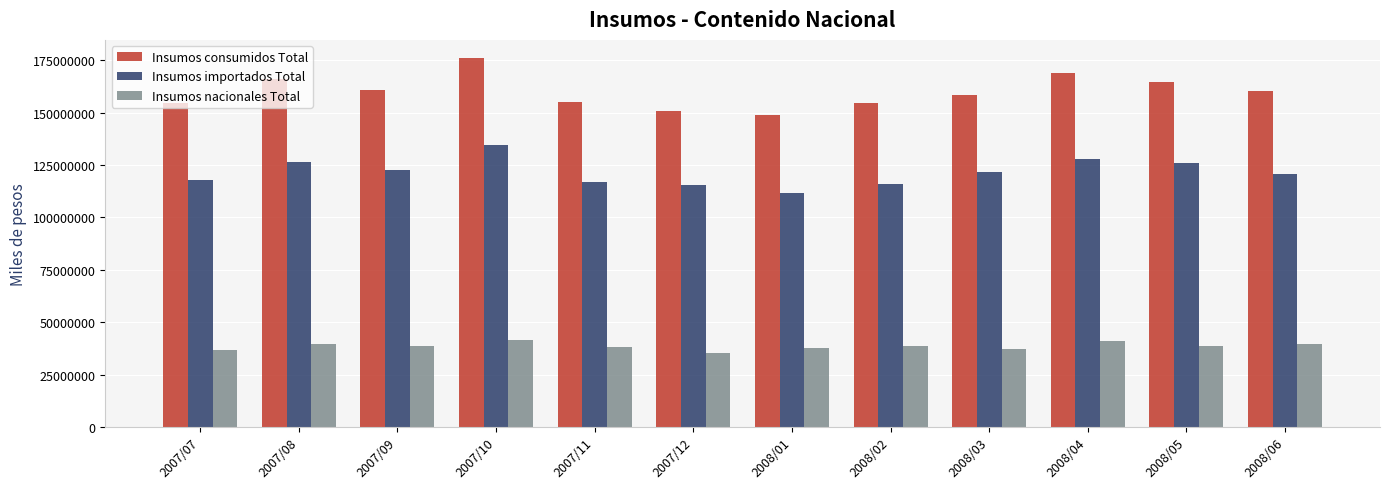

Rank the series by their maximum value, from lowest to highest.

Insumos nacionales Total, Insumos importados Total, Insumos consumidos Total